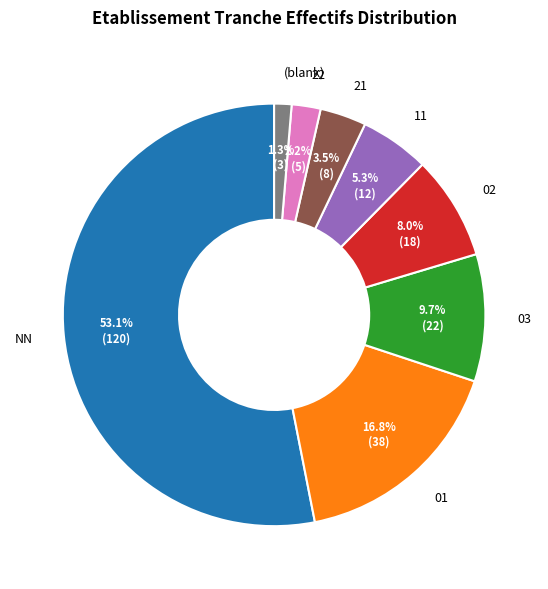

What percentage is the 02 slice, to the nearest percent?

8%